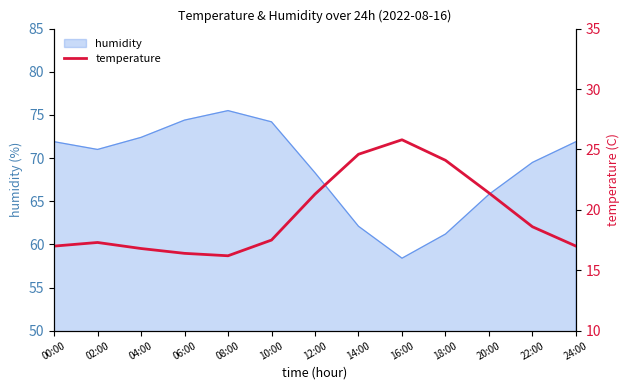

Is it true that humidity equals 71.9 at 00:00?

True